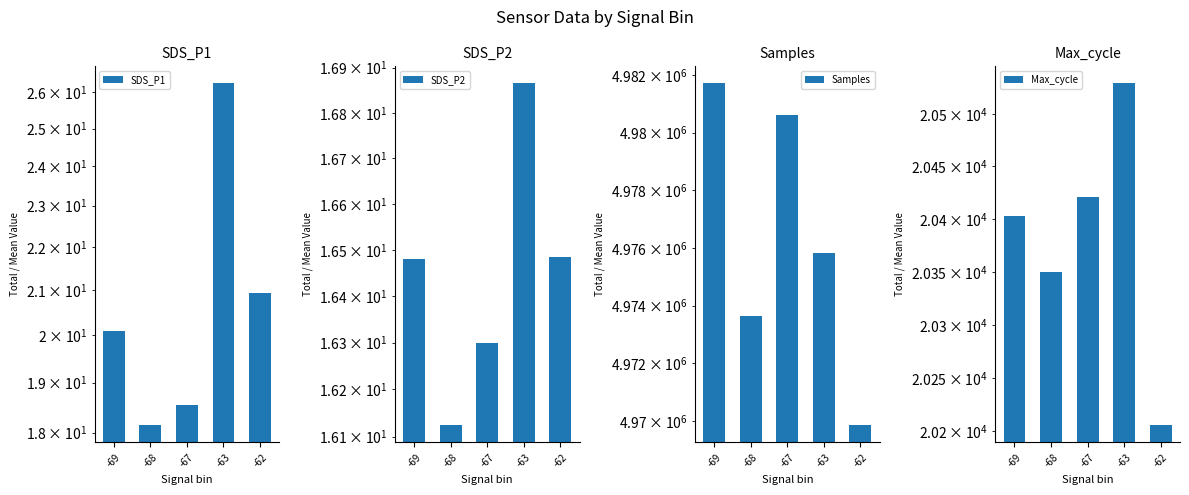

At how many categories does at least one series exceed 4772874?

5